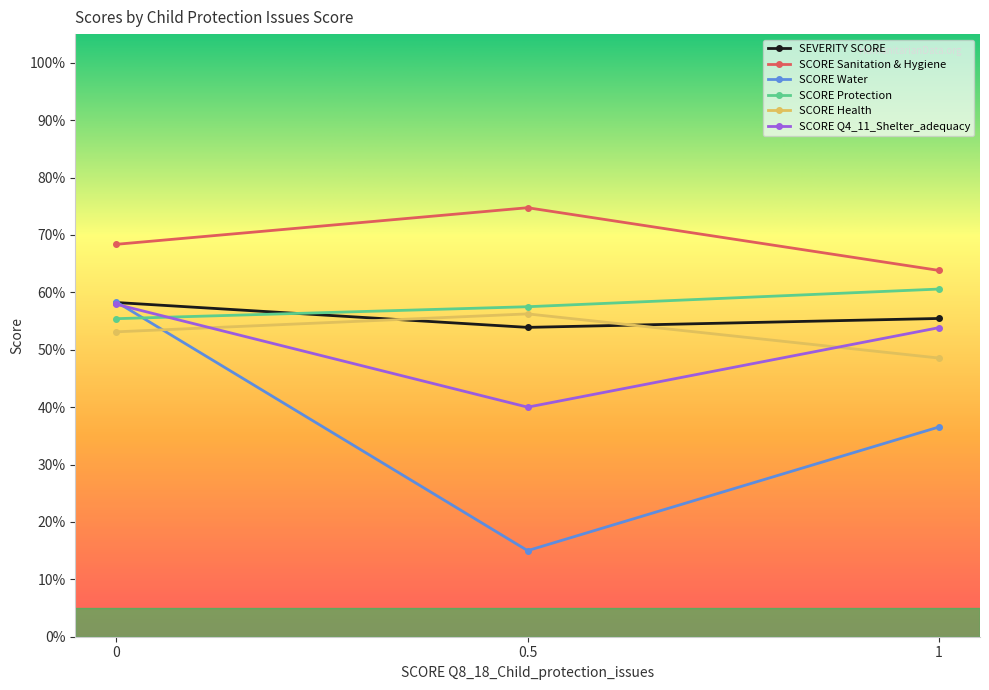

What are all the series names shown in the legend?

SEVERITY SCORE, SCORE Sanitation & Hygiene, SCORE Water, SCORE Protection, SCORE Health, SCORE Q4_11_Shelter_adequacy